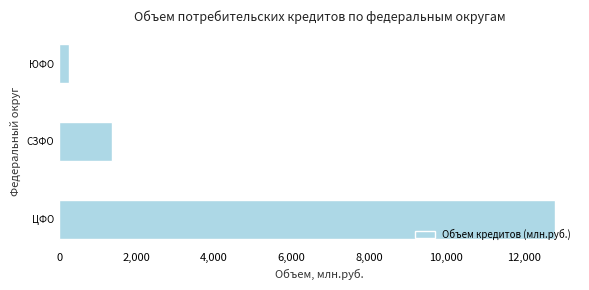

Reading bottom to top, list all the values displayed in this chart.

ЦФО=12808.6	СЗФО=1355.8	ЮФО=247.9